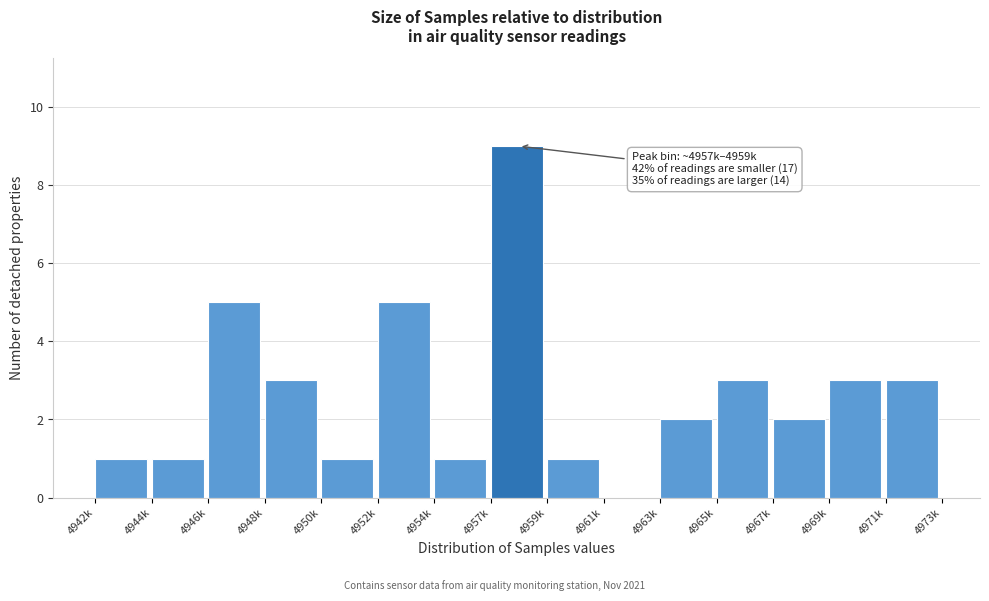

Reading right to left, list all the values displayed in this chart.

4971k=3	4969k=3	4967k=2	4965k=3	4963k=2	4961k=0	4959k=1	4957k=9	4954k=1	4952k=5	4950k=1	4948k=3	4946k=5	4944k=1	4942k=1